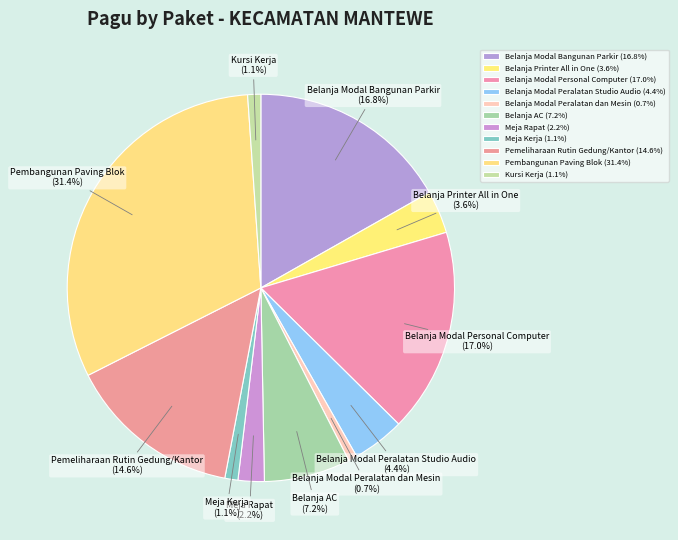

What portion of the pie excludes Kursi Kerja?

98.9%